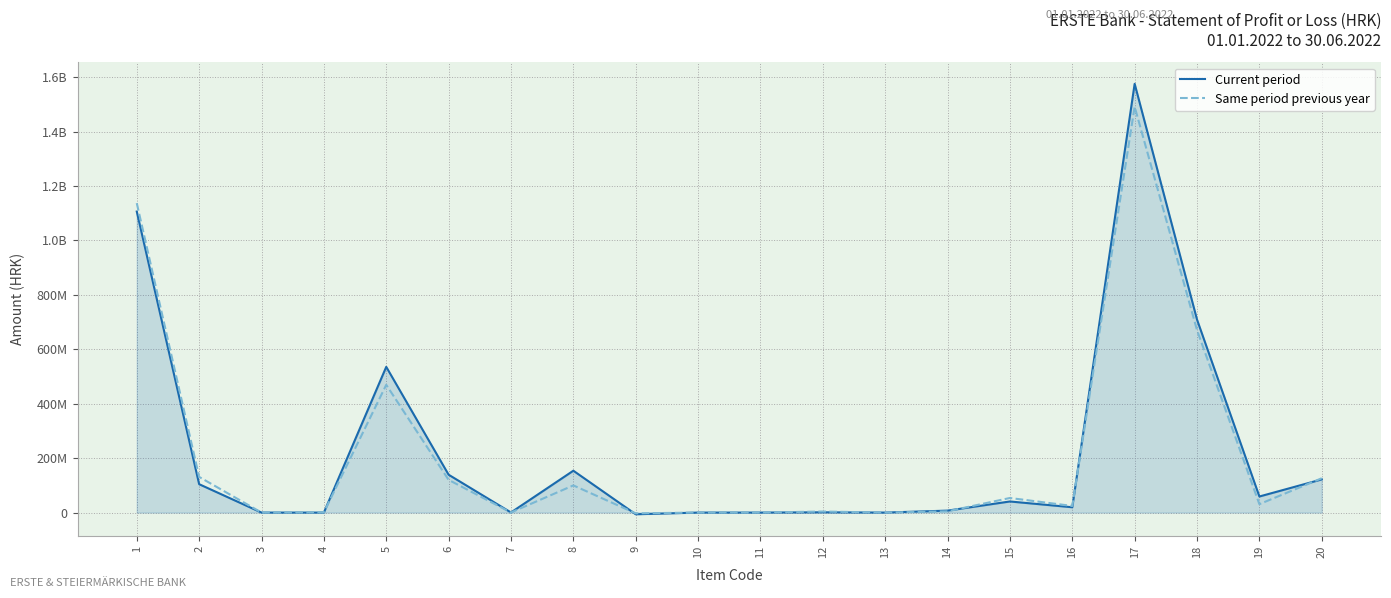

Does the chart display data point markers on the line(s)?

No